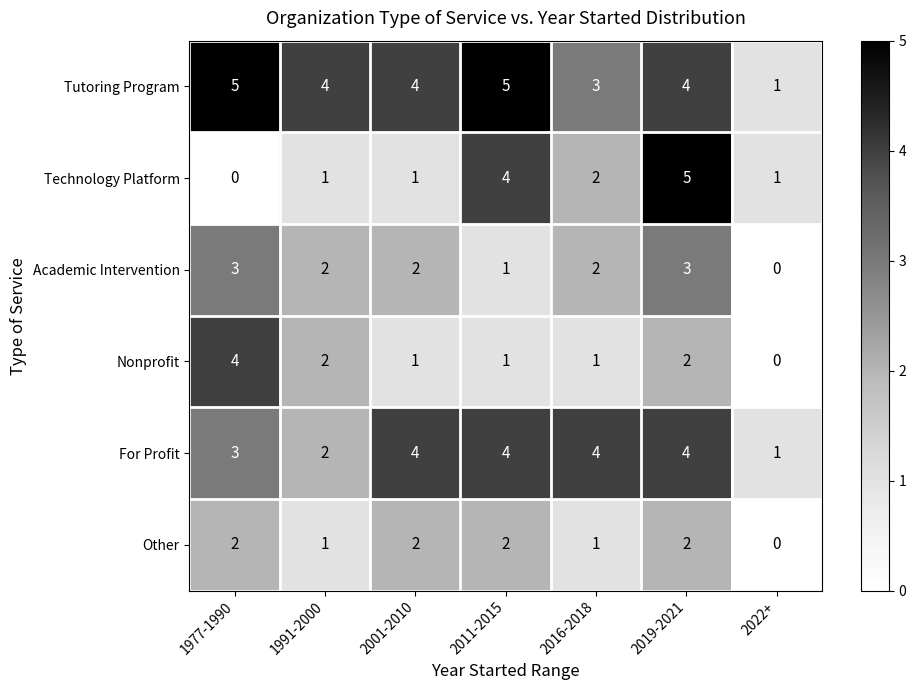

What is the difference between the Nonprofit values at 2001-2010 and 1977-1990?

3